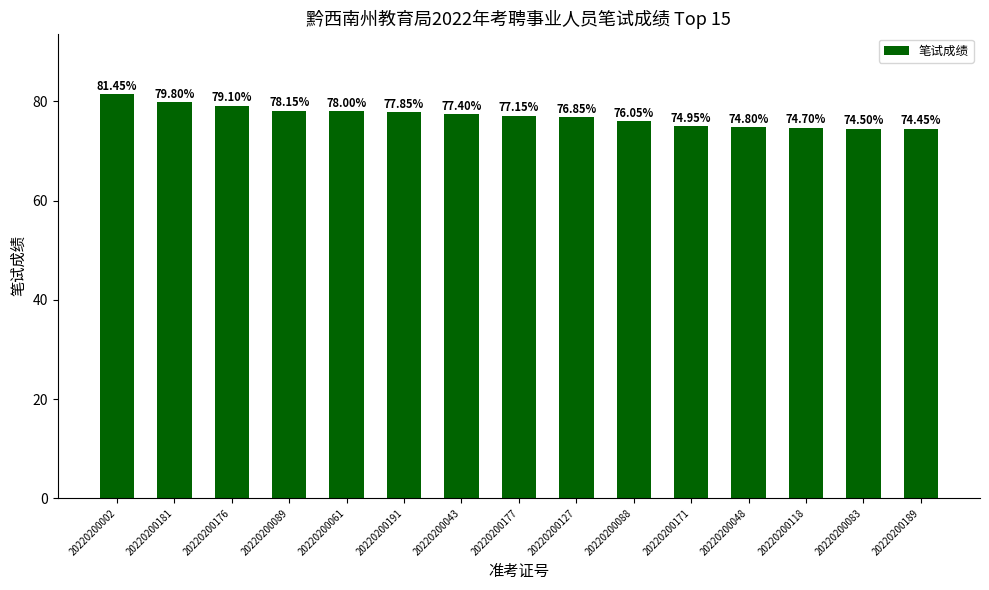

What is the difference between the values at 20220200083 and 20220200048?

0.3